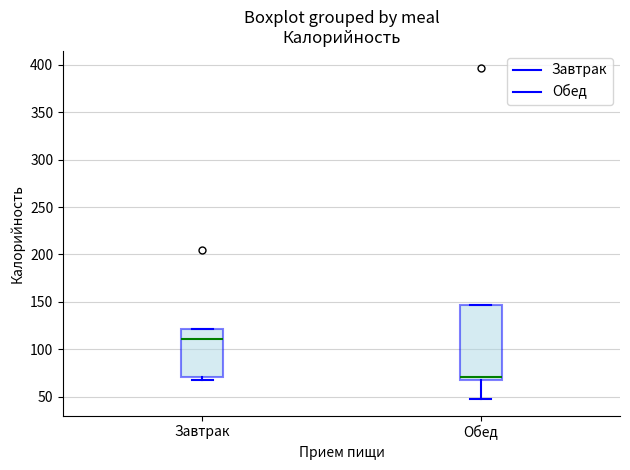

Which box has the lowest median line?

Обед